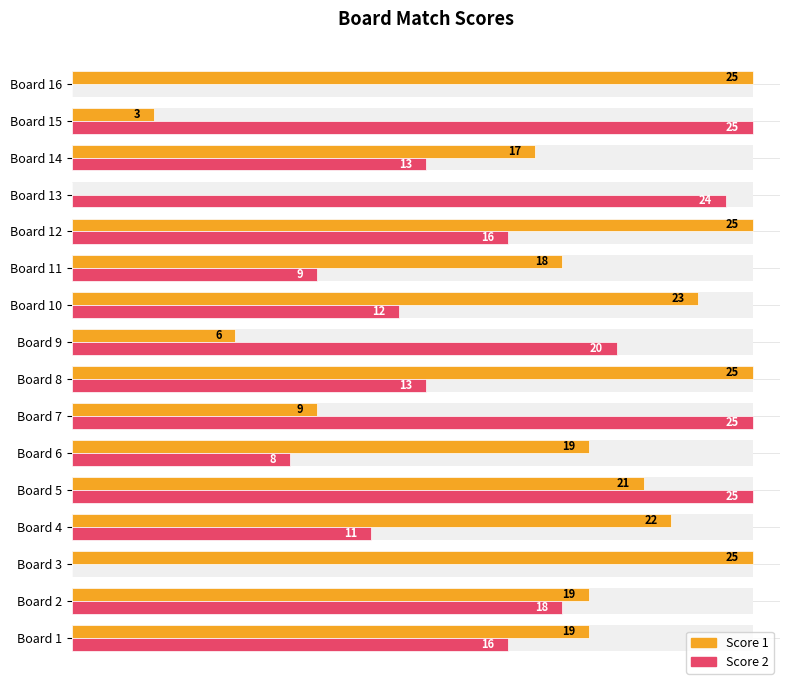

Is the value of Score 2 at Board 2 greater than the value of Score 1 at Board 15?

Yes